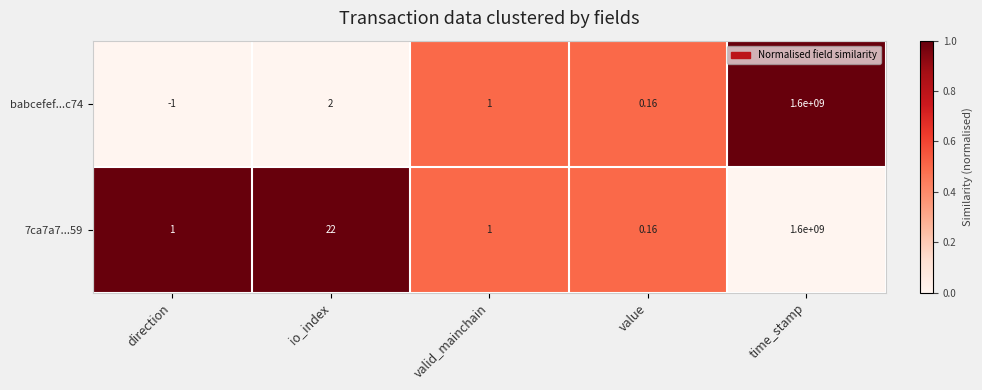

Which series has the largest range (max minus min)?

babcefef...c74